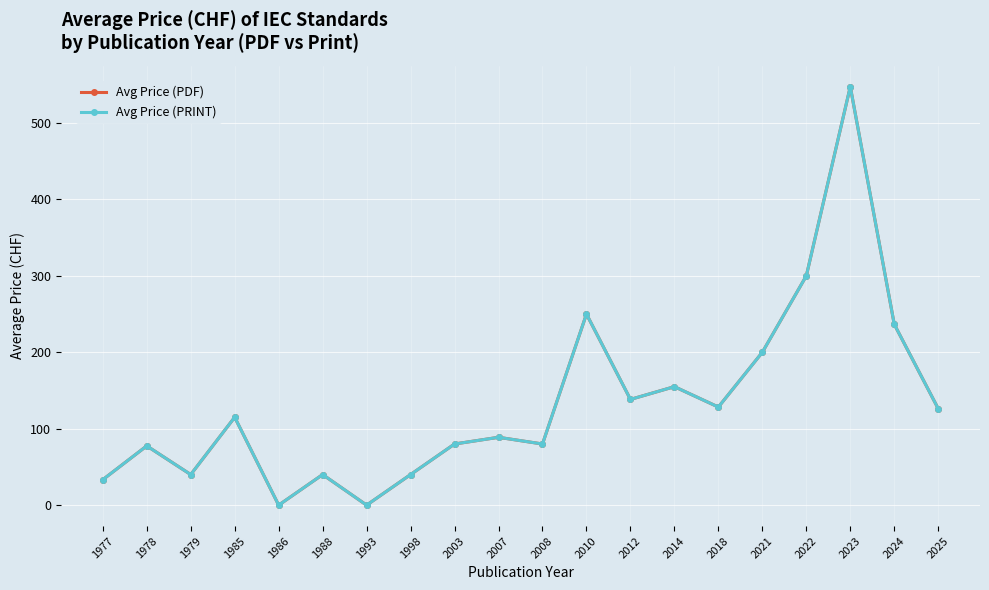

True or false: Avg Price (PDF) and Avg Price (PRINT) intersect in this chart.

False